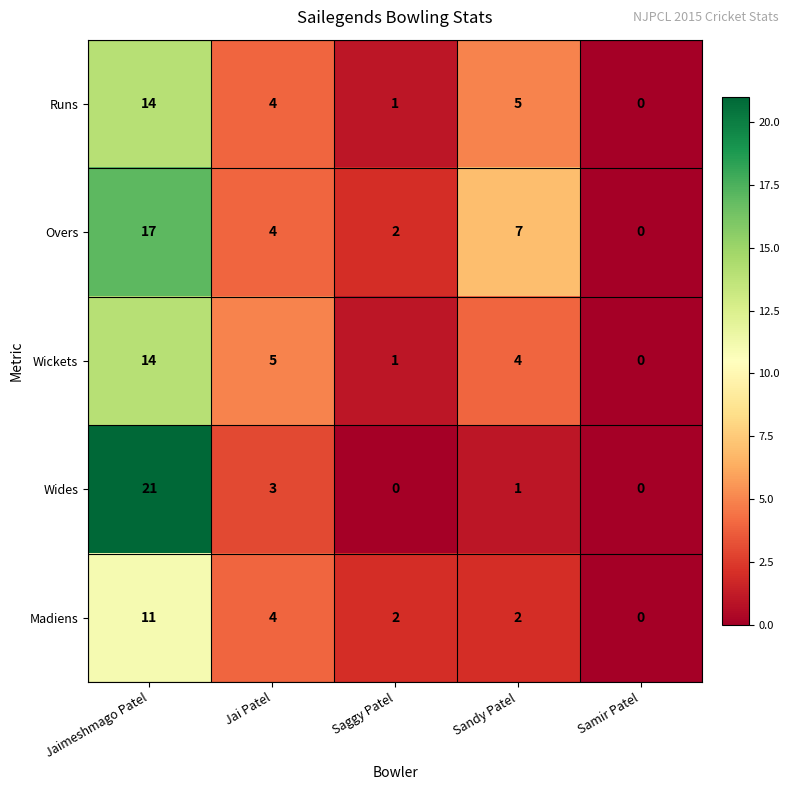

The value of Runs at Sandy Patel is 5. True or false?

True